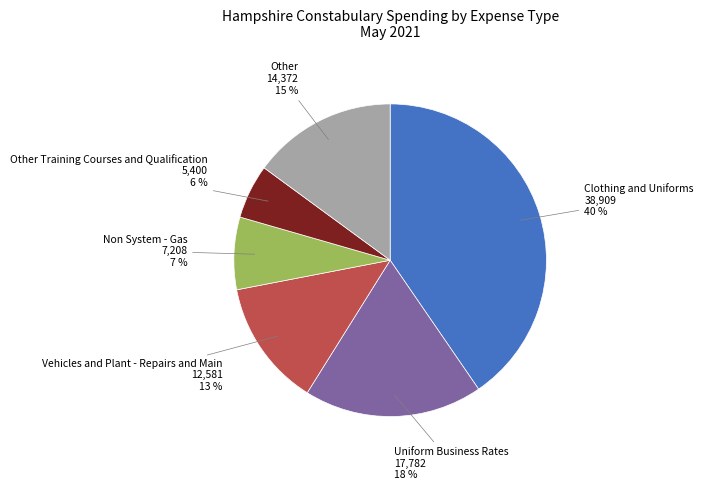

Is the sum of Uniform Business Rates and Other Training Courses and Qualification greater than half?

No